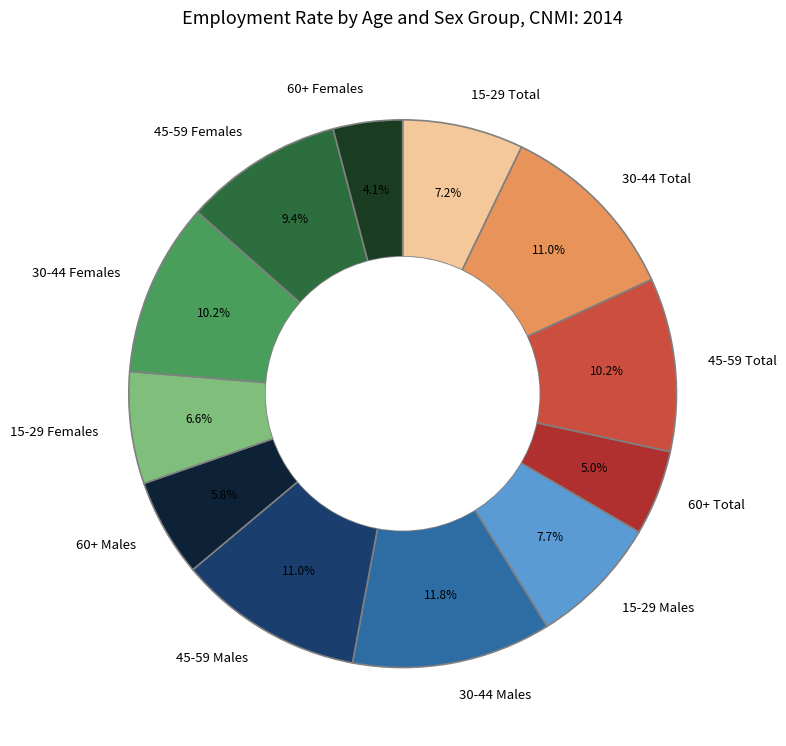

Which has a higher value, 30-44 Total or 30-44 Females?

30-44 Total